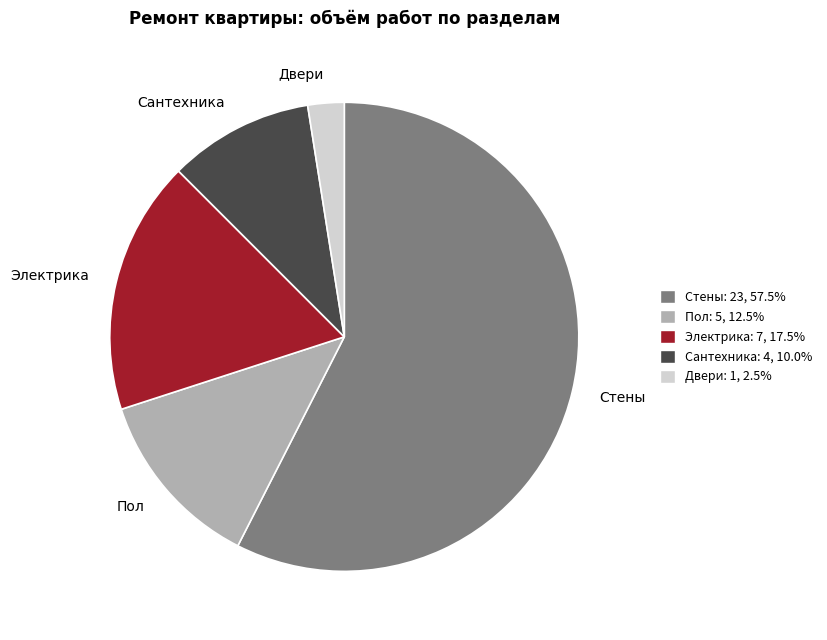

What is the largest slice in the pie chart?

Стены